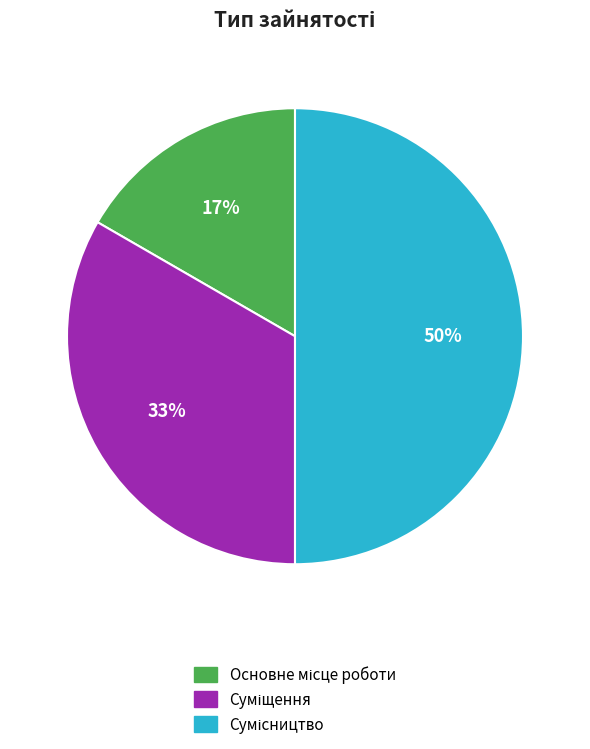

To the nearest percent, what is the average slice percentage?

33%